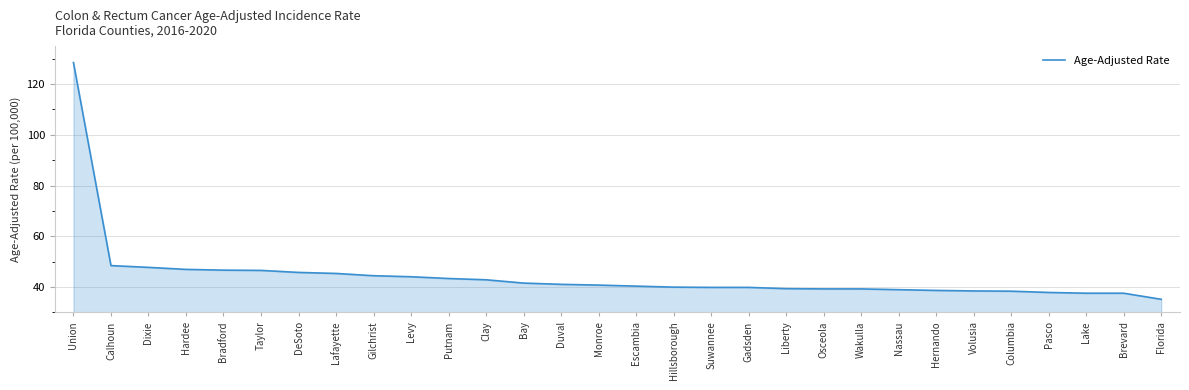

Is it true that the value at Union is 65.4?

False